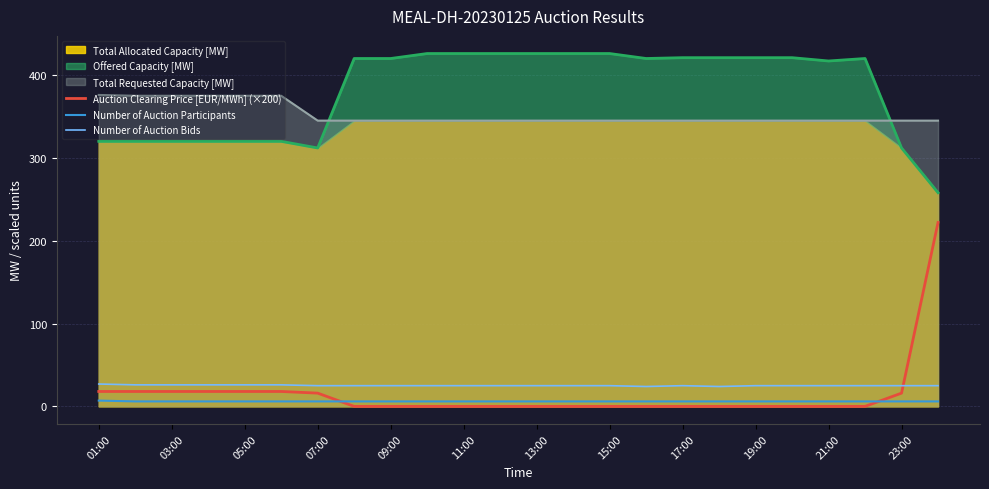

How many lines are shown in the chart?

3